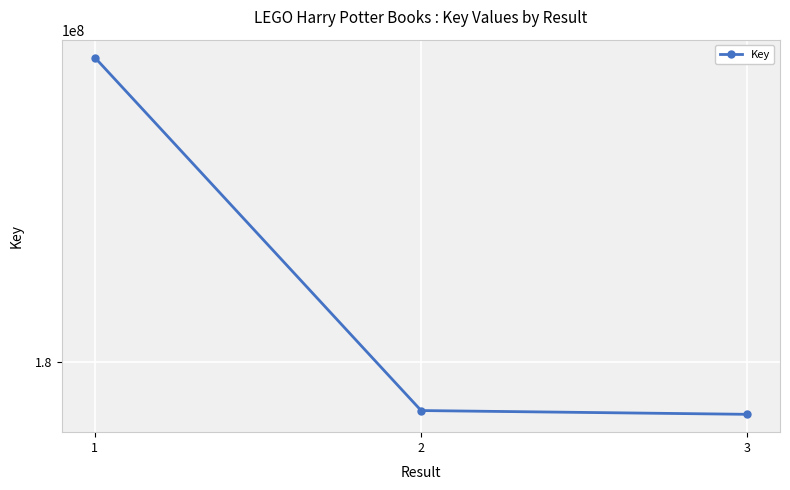

Does the chart have visible grid lines?

Yes